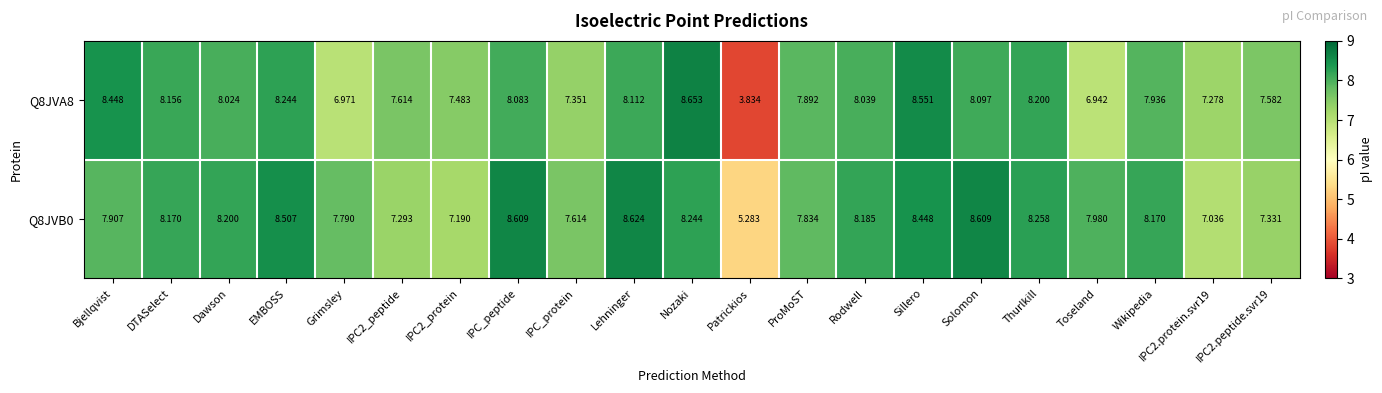

At which label is Q8JVA8 closest to 6?

Toseland